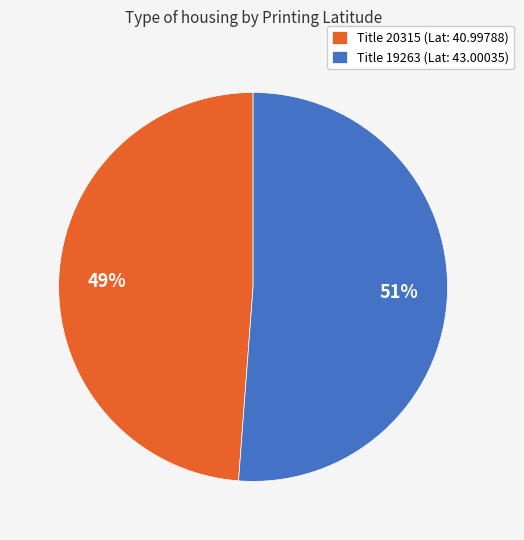

To the nearest percent, what is the combined percentage of Title 19263 (Lat: 43.00035) and Title 20315 (Lat: 40.99788)?

100%